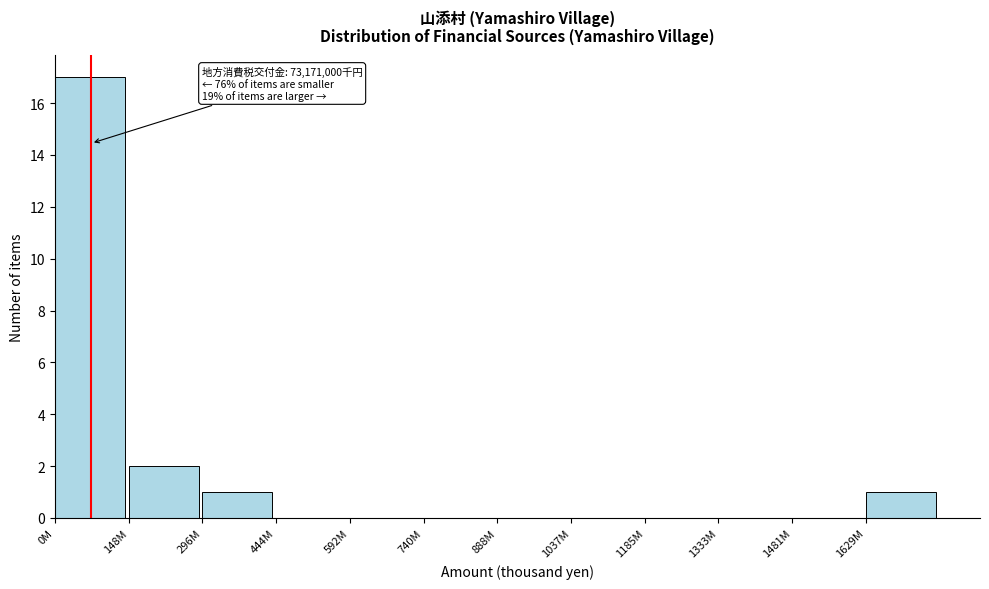

Reading right to left, what are all the values shown in this chart?

1629M=1	1481M=0	1333M=0	1185M=0	1037M=0	888M=0	740M=0	592M=0	444M=0	296M=1	148M=2	0M=17